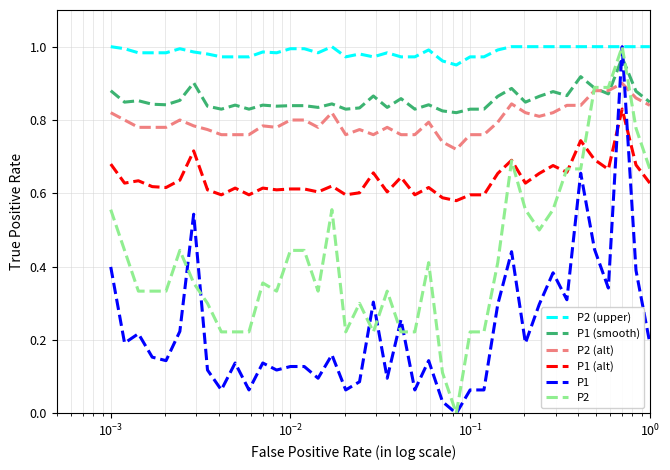

True or false: P1 (smooth) and P2 intersect in this chart.

True